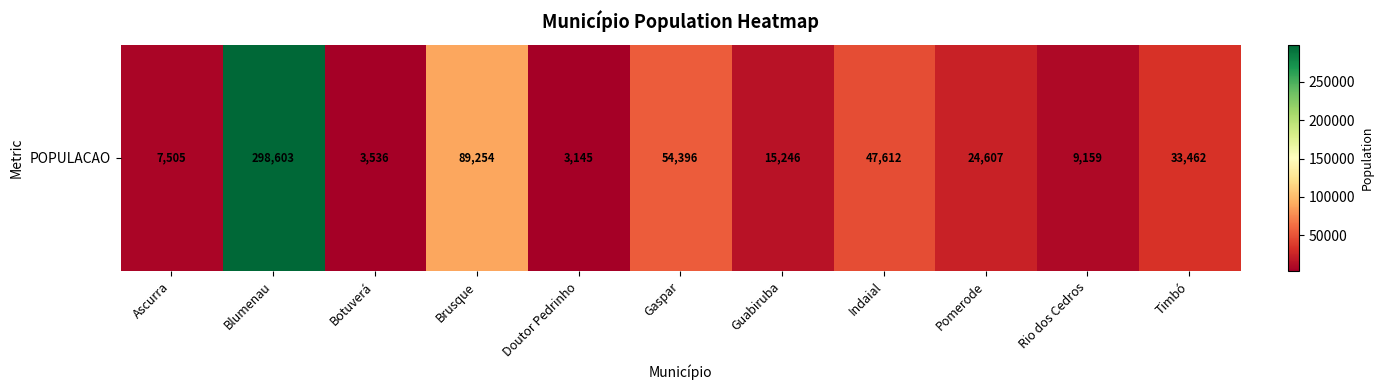

List the labels in order of value, largest first.

Blumenau, Brusque, Gaspar, Indaial, Timbó, Pomerode, Guabiruba, Rio dos Cedros, Ascurra, Botuverá, Doutor Pedrinho